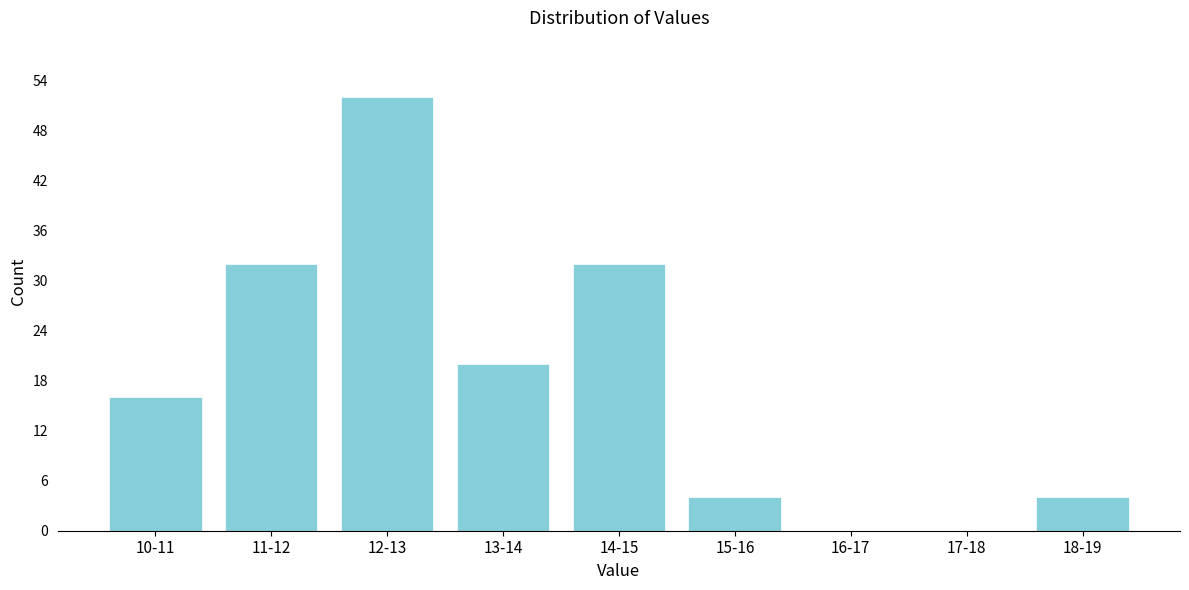

Reading right to left, what are all the values shown in this chart?

18-19=4	17-18=0	16-17=0	15-16=4	14-15=32	13-14=20	12-13=52	11-12=32	10-11=16